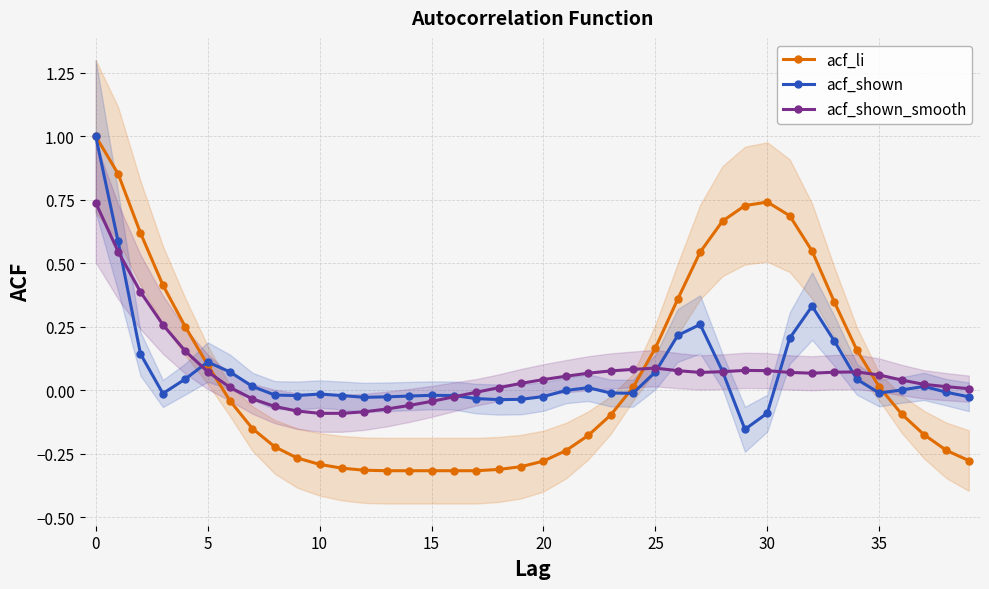

What are all the series names shown in the legend?

acf_li, acf_shown, acf_shown_smooth